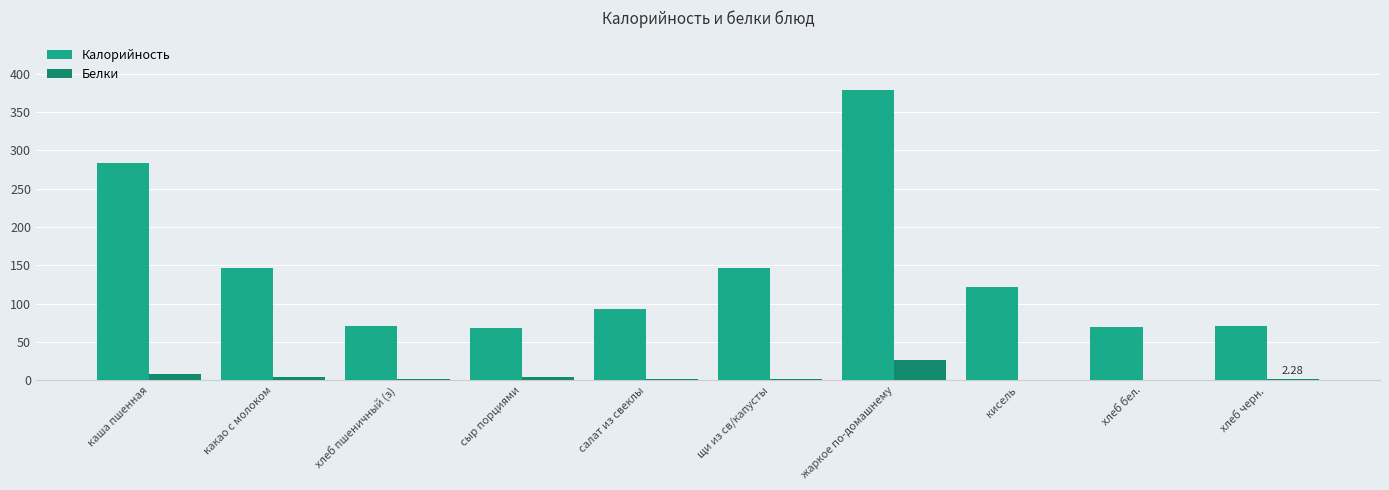

What is the sum of all Белки values?

52.6